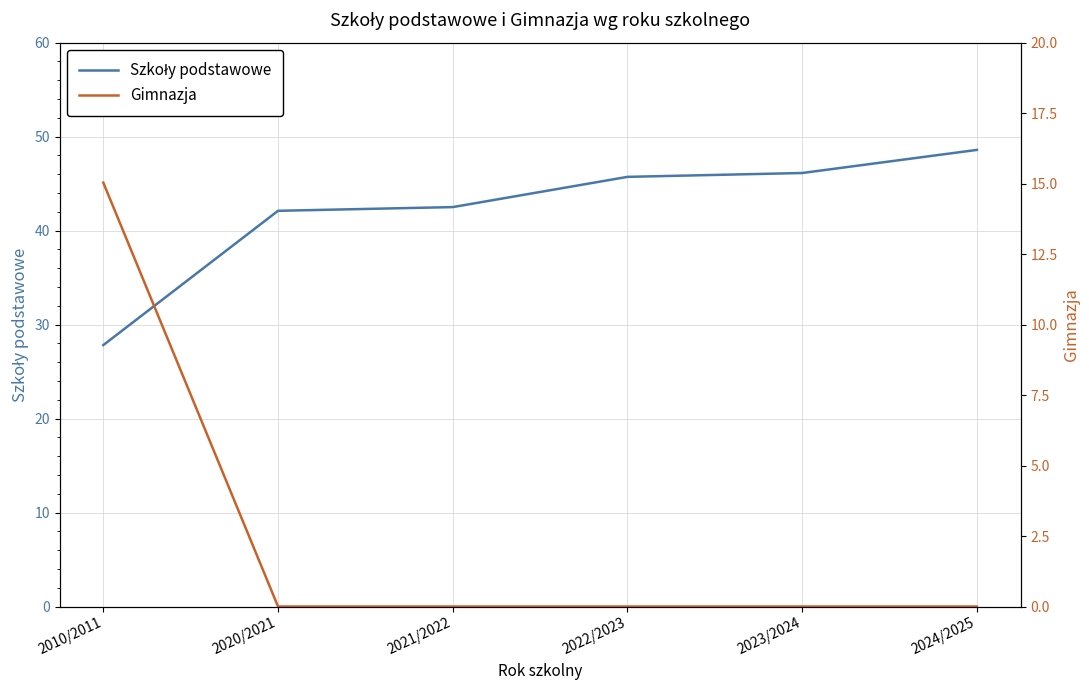

What is the sum of all Szkoły podstawowe values?

252.8